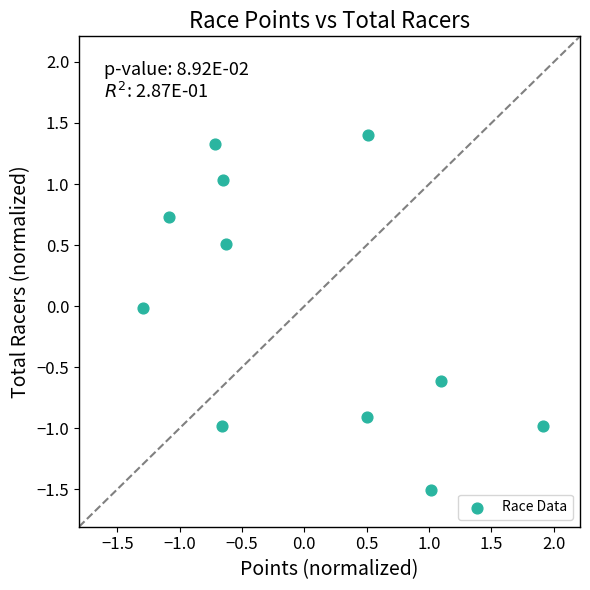

What is the range of Y values (max minus min)?

2.9